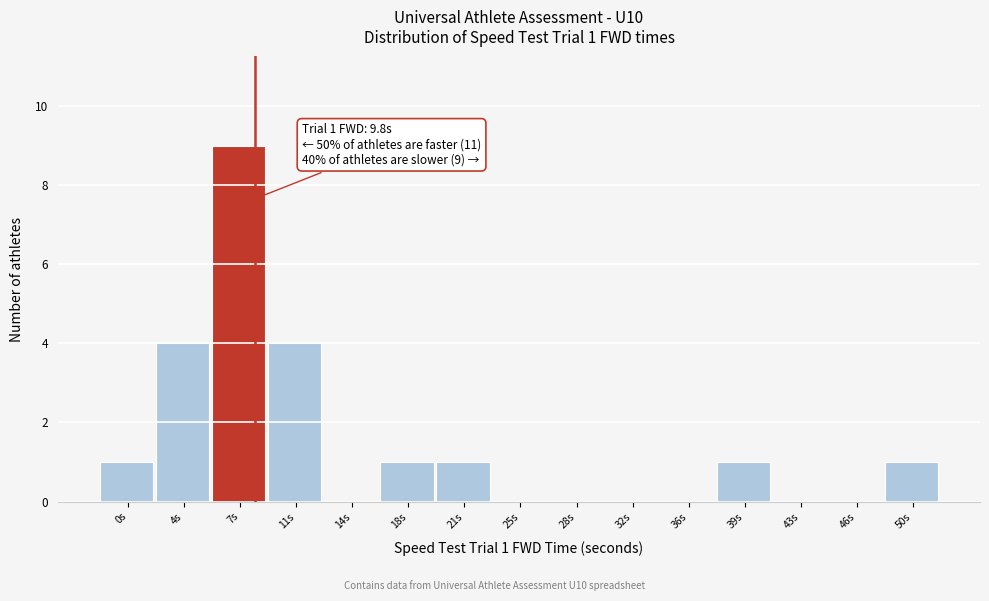

Reading left to right, what are all the values shown in this chart?

0s=1	4s=4	7s=9	11s=4	14s=0	18s=1	21s=1	25s=0	28s=0	32s=0	36s=0	39s=1	43s=0	46s=0	50s=1